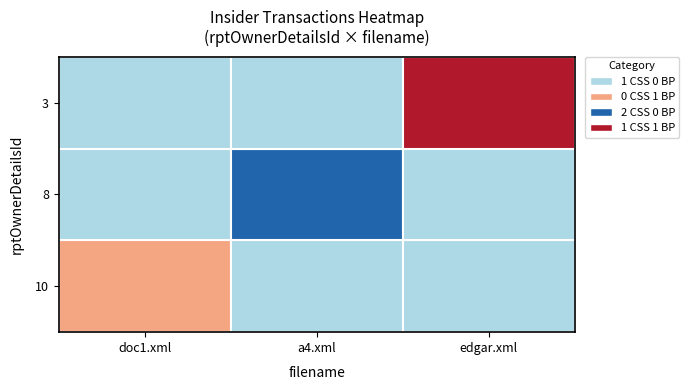

Reading left to right, what are all the values shown in this chart?

10: doc1.xml=1	a4.xml=0	edgar.xml=0
8: doc1.xml=0	a4.xml=2	edgar.xml=0
3: doc1.xml=0	a4.xml=0	edgar.xml=3